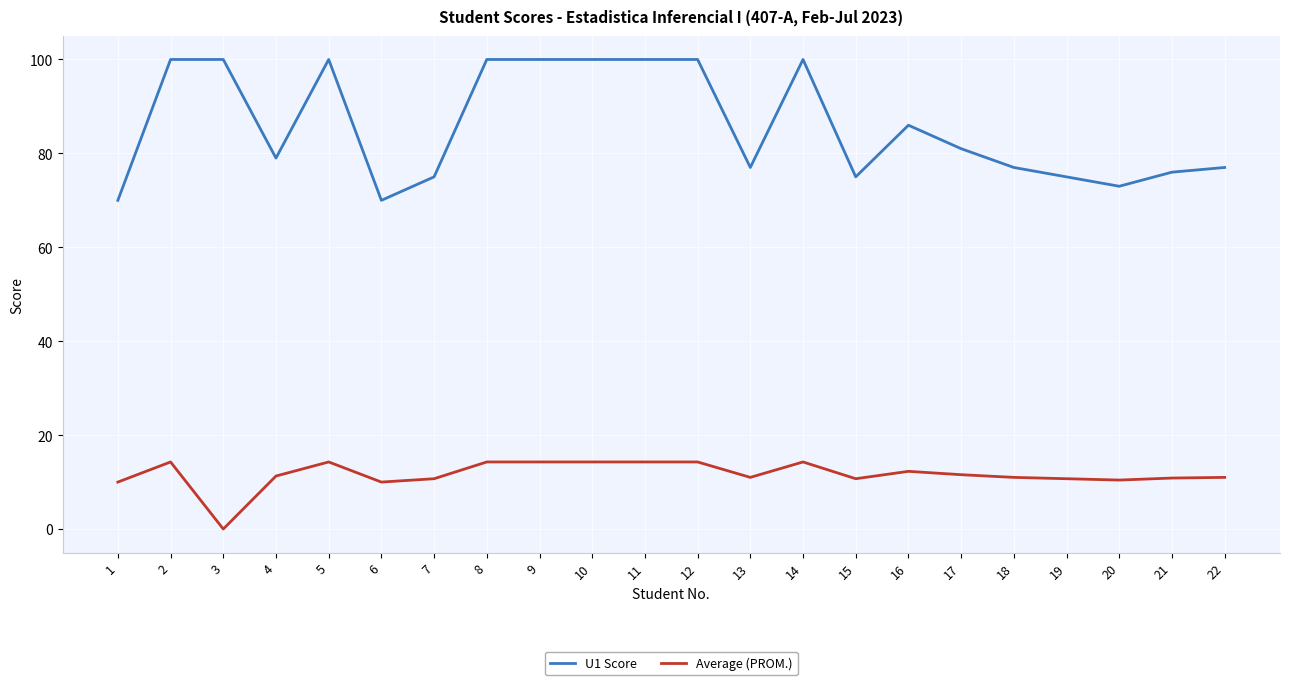

True or false: Average (PROM.) and U1 Score intersect in this chart.

False